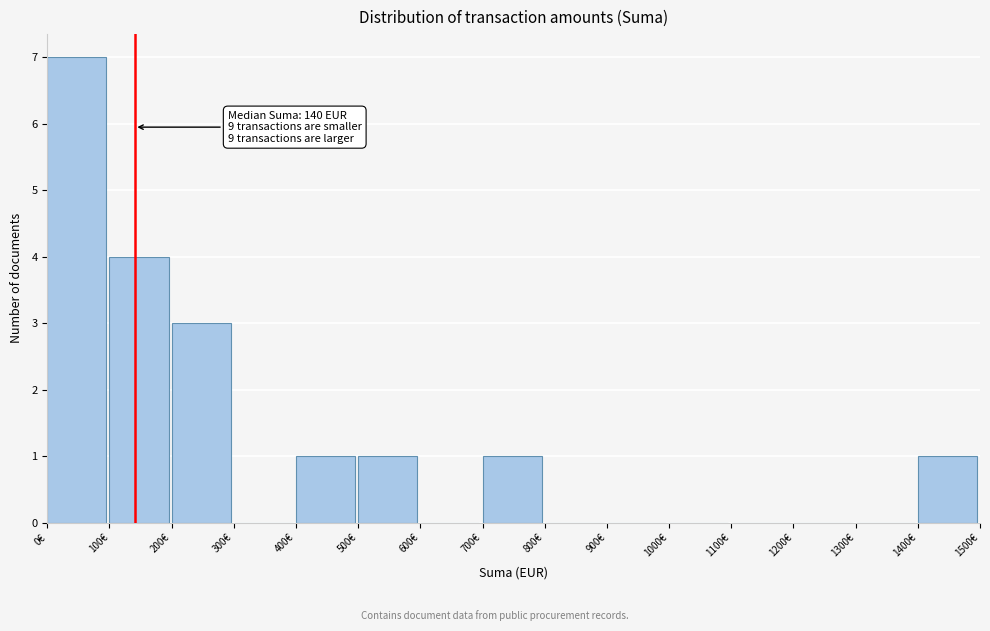

Over which range of the x-axis is the bar tallest?

0 to 100